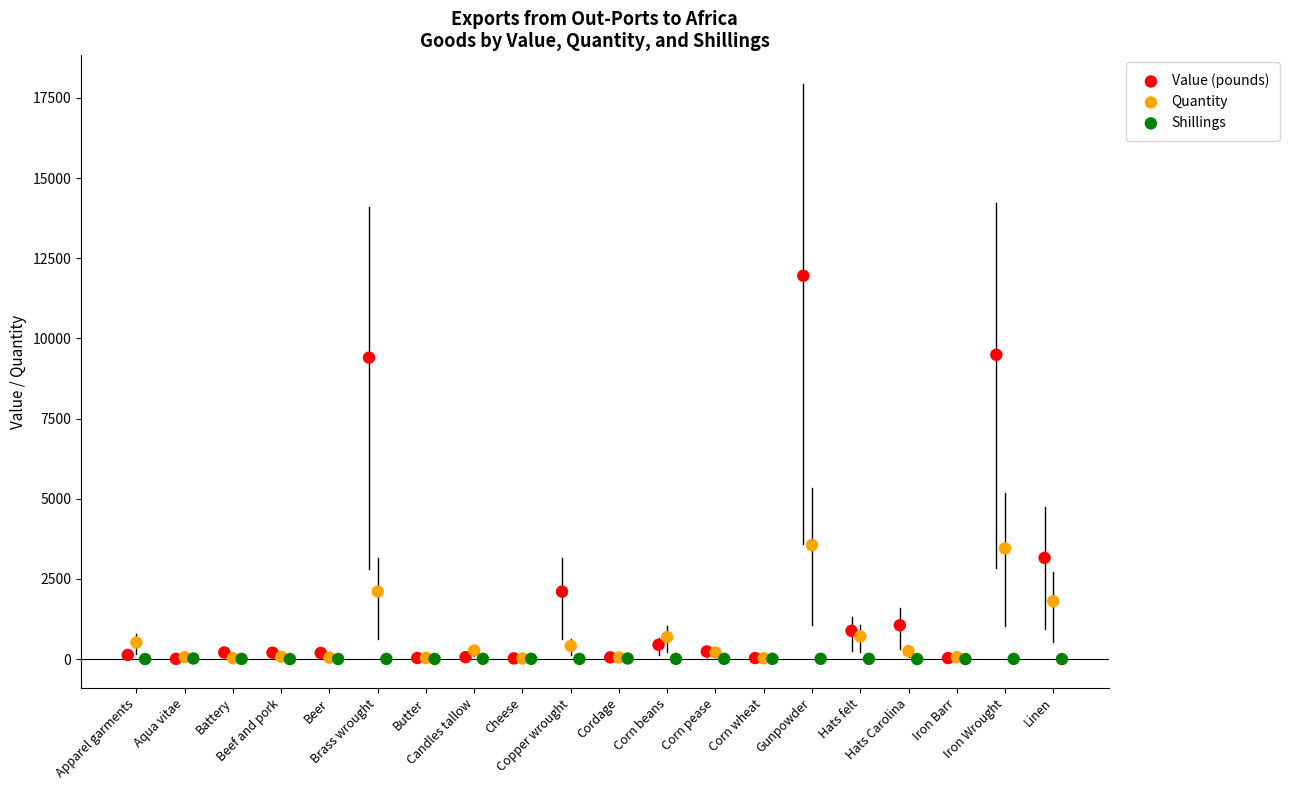

Which series has the largest Y range (max minus min)?

Value (pounds)